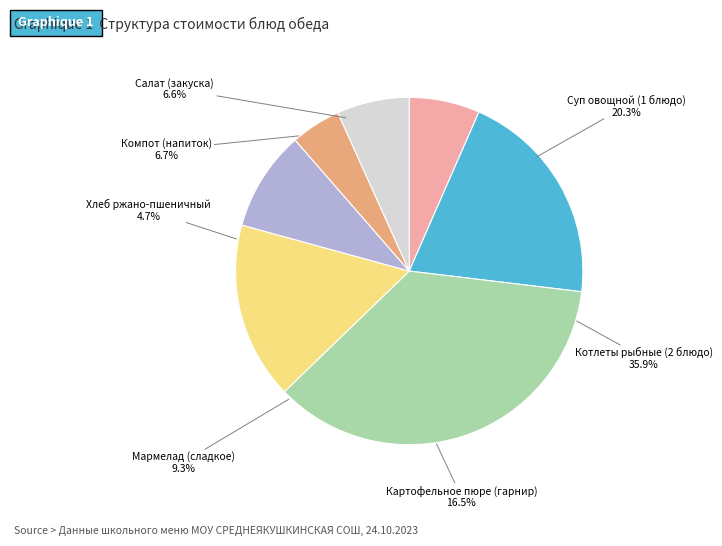

Rank the categories by value from lowest to highest.

Хлеб ржано-пшеничный, Салат (закуска), Компот (напиток), Мармелад (сладкое), Картофельное пюре (гарнир), Суп овощной (1 блюдо), Котлеты рыбные (2 блюдо)